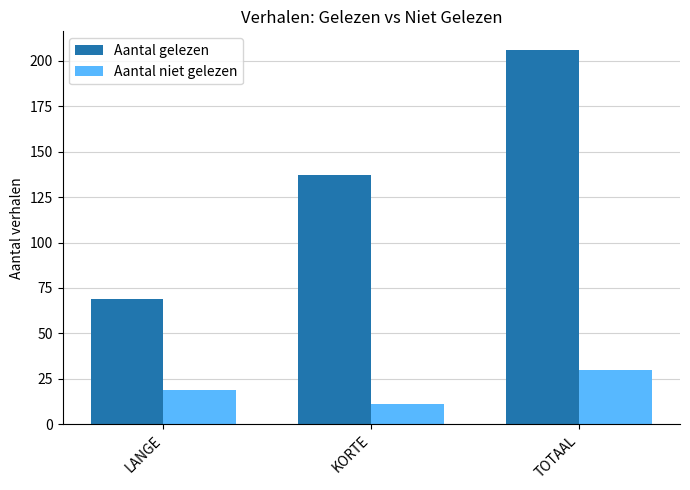

True or false: Aantal niet gelezen has a value of 20 at KORTE.

False